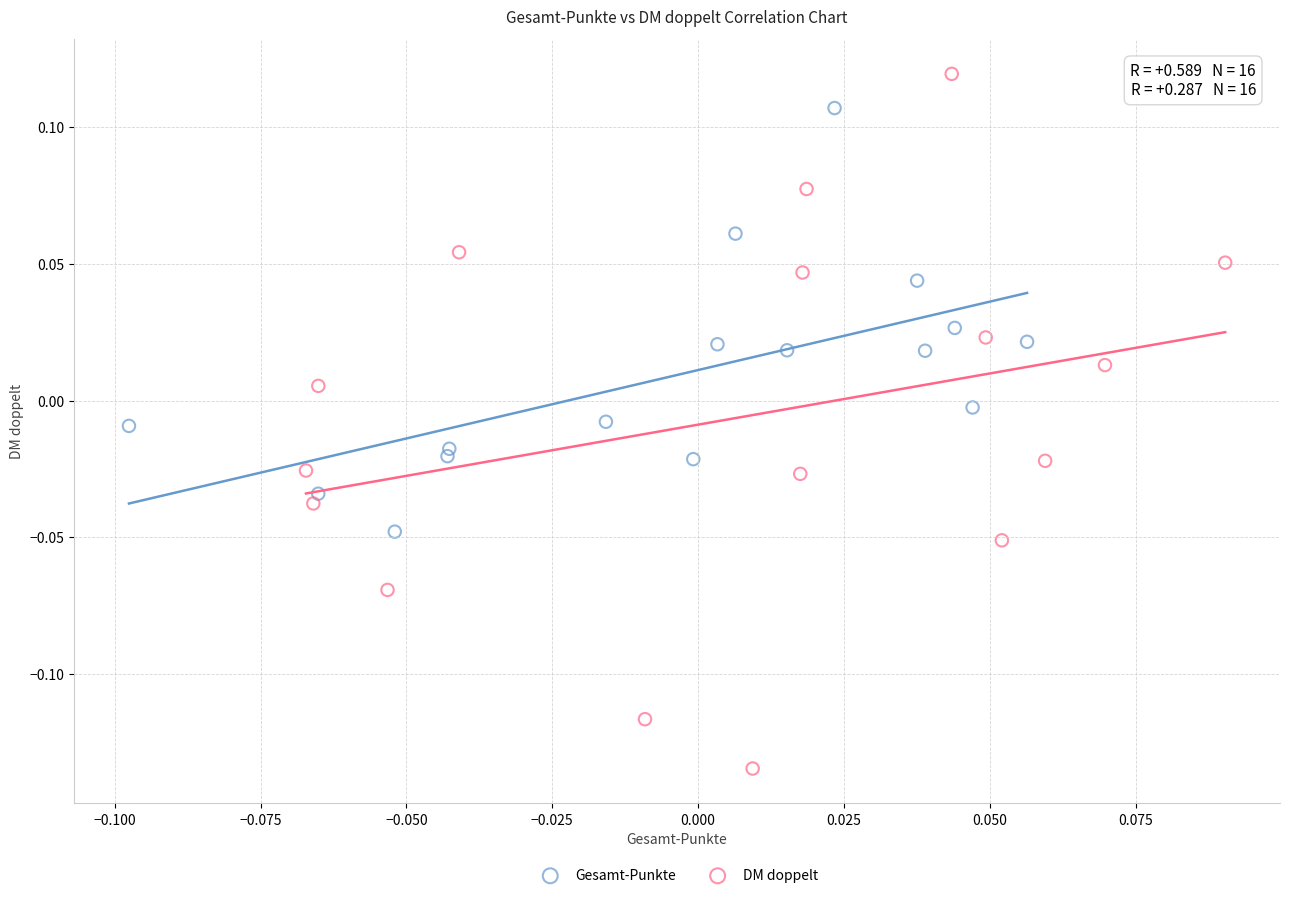

What are all the series names shown in the legend?

Gesamt-Punkte, DM doppelt